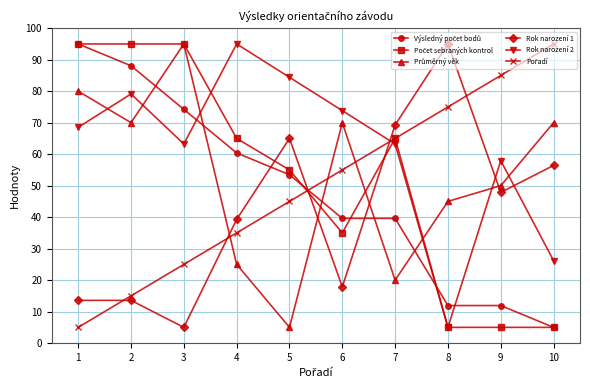

True or false: Rok narození 2 and Rok narození 1 cross at least once.

True